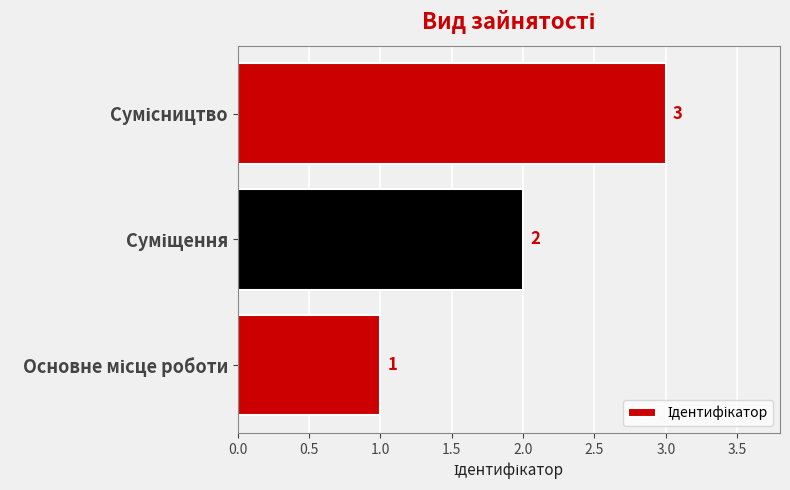

What is the sum of all values?

6